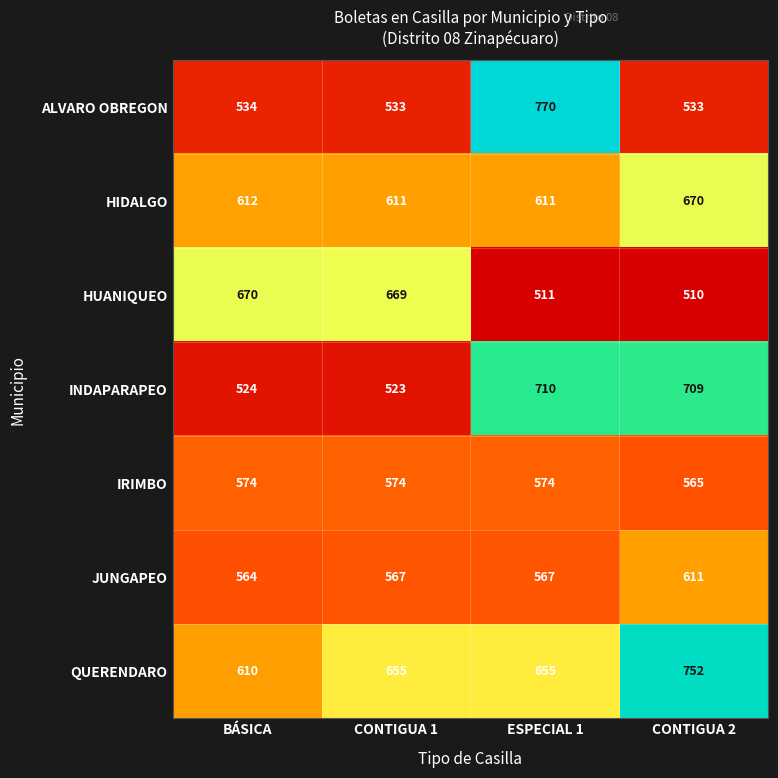

What is the sum of all JUNGAPEO values?

2309